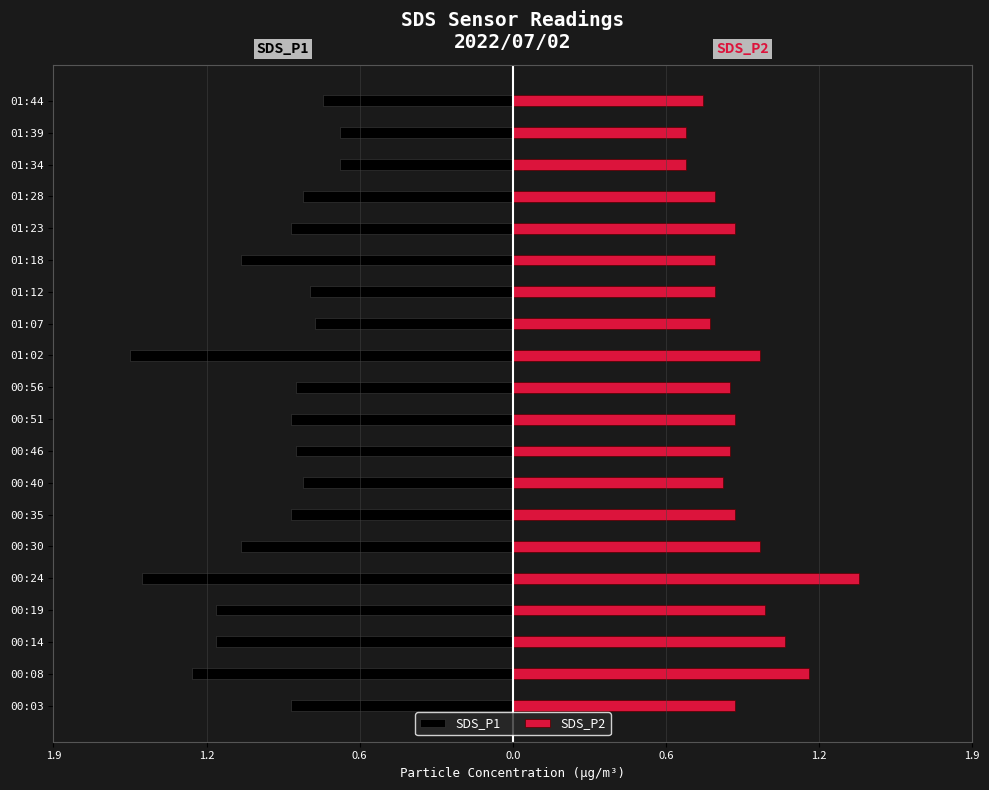

What is the sum of the SDS_P2 values at 01:34 and 01:28?

1.5